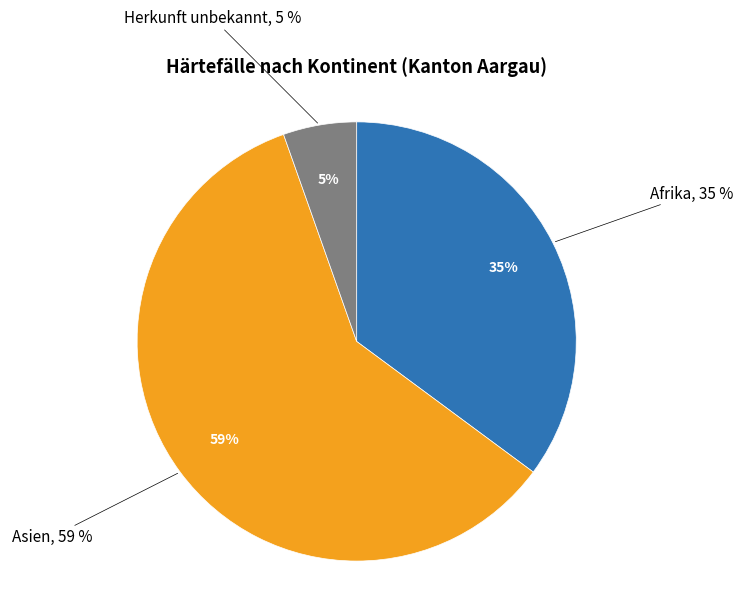

What is the smallest slice in the pie chart?

Herkunft unbekannt